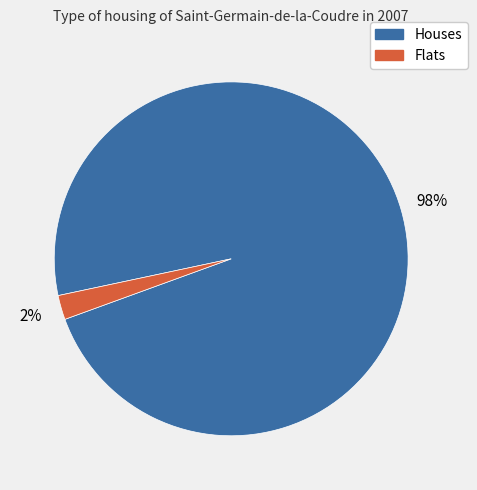

Is there any slice that represents more than half of the pie?

Yes